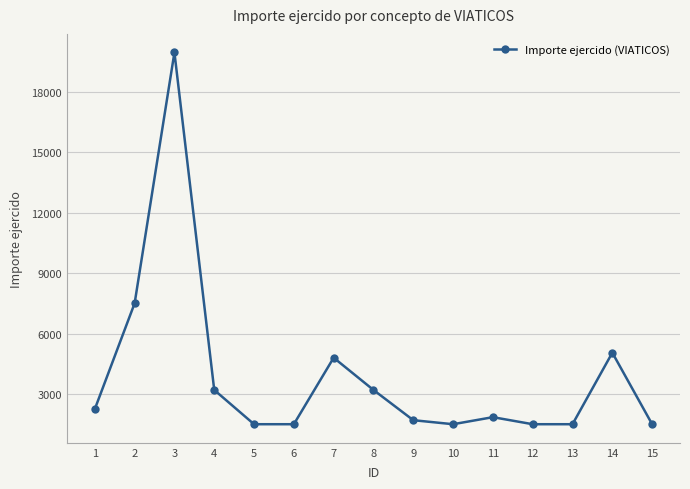

Where is the first local maximum?

3